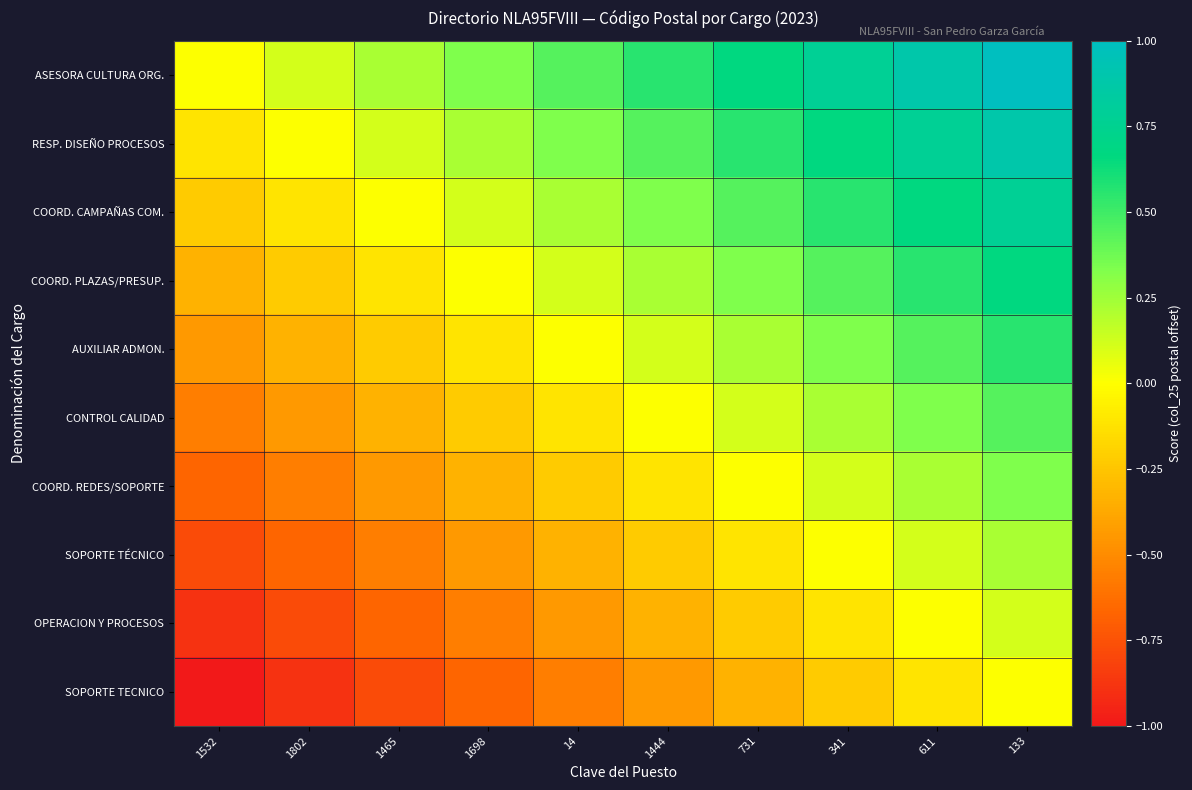

Between 1444 and 14, which is larger?

1444